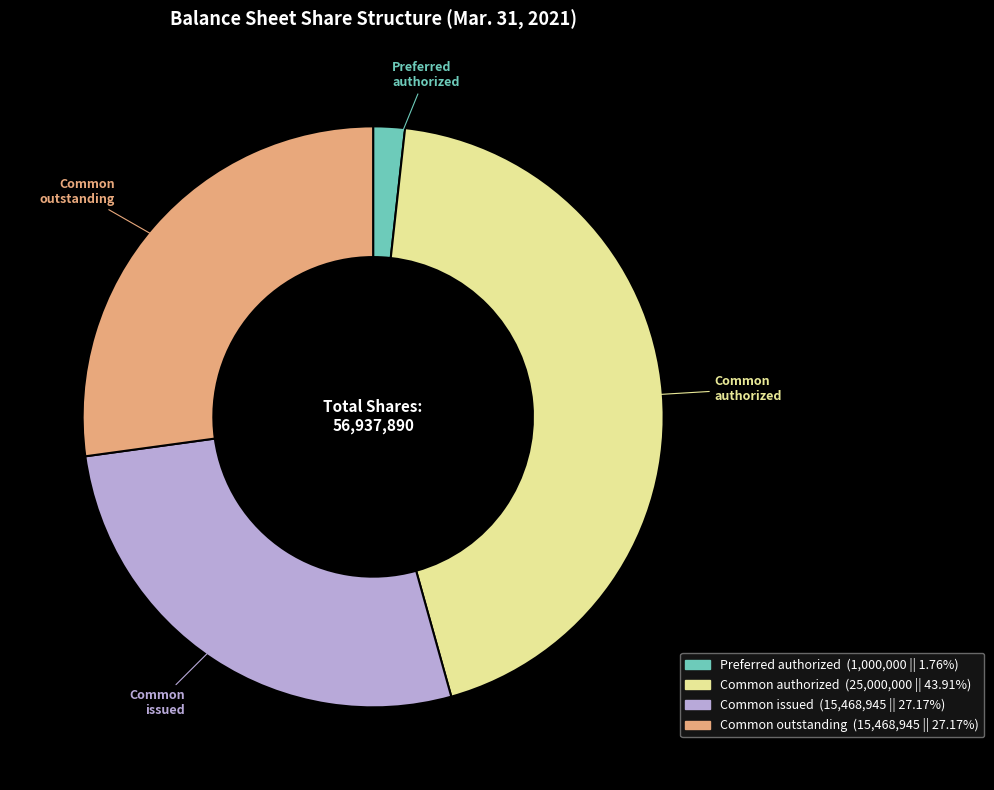

What is the largest slice in the pie chart?

Common authorized